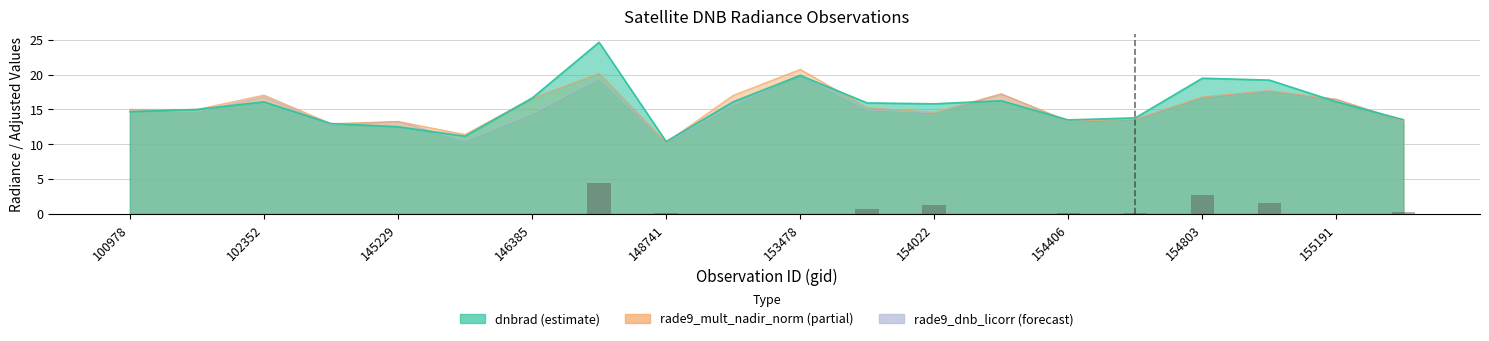

What is the approximate value of dnbrad at 145229?

12.5